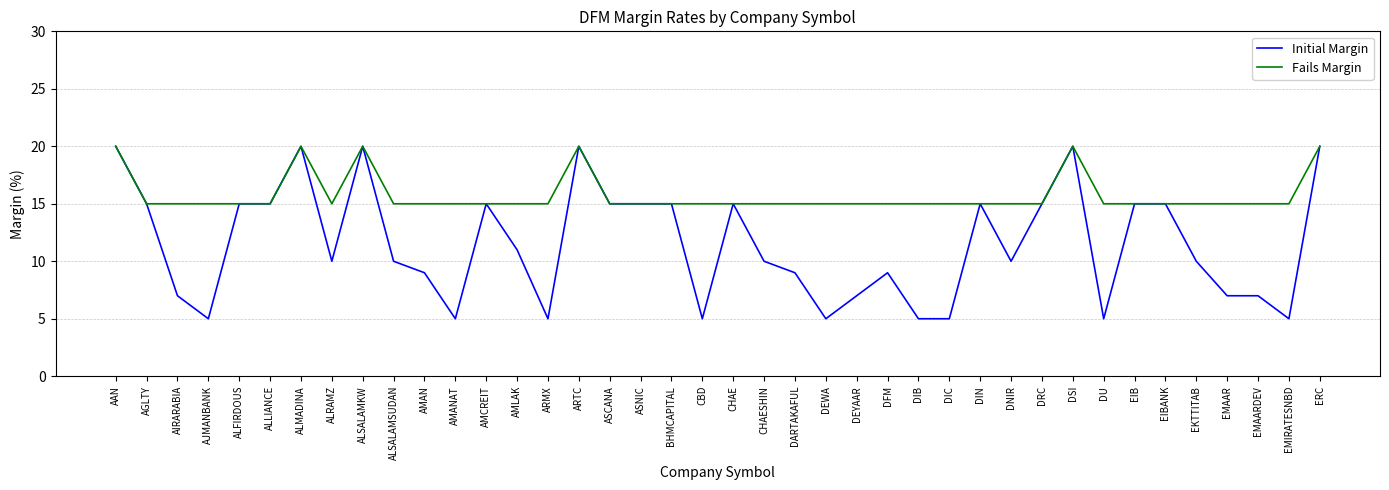

At AMAN, list the series in order from largest to smallest.

Fails Margin, Initial Margin